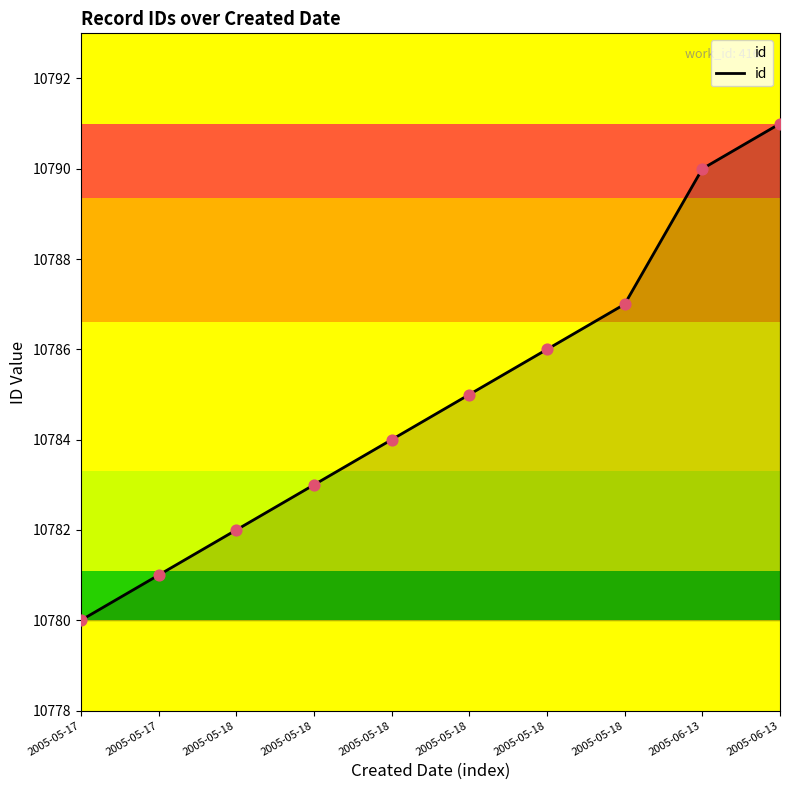

Between 2005-05-17 and 2005-05-18, which is larger?

2005-05-18